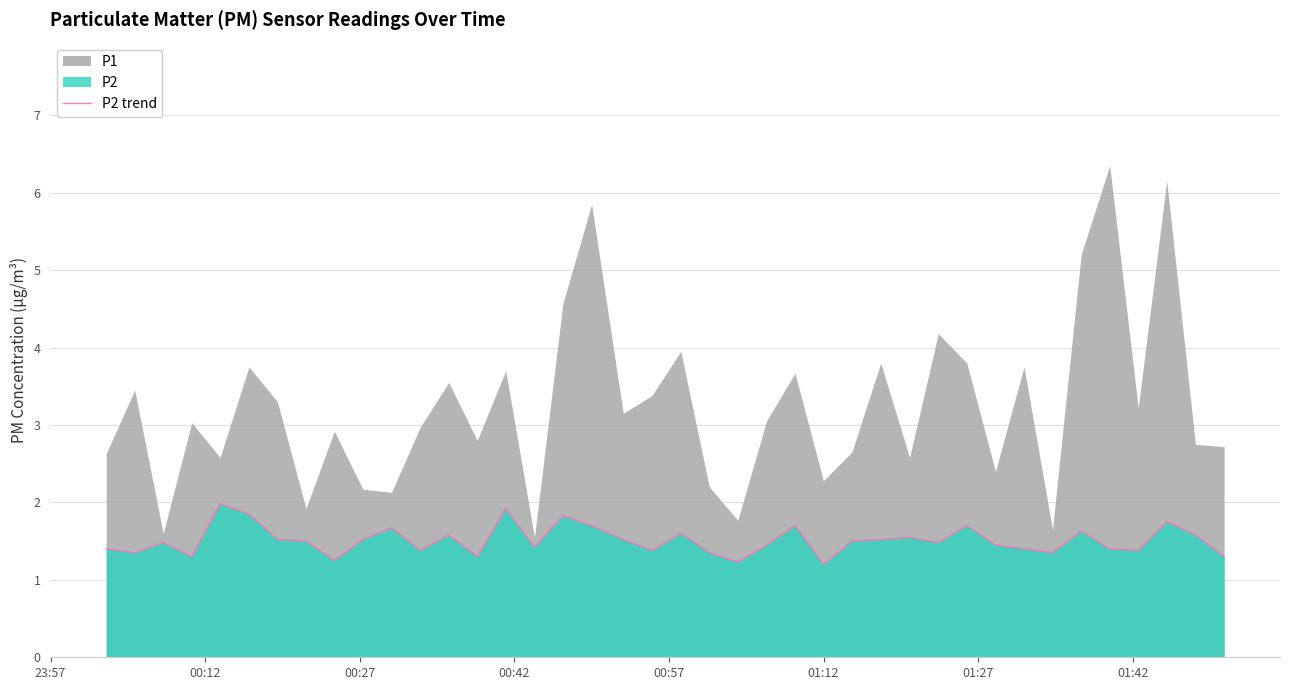

Reading right to left, extract all data points from this chart.

1.3	1.6	1.8	1.4	1.4	1.6	1.4	1.4	1.4	1.7	1.5	1.6	1.5	1.5	1.2	1.7	1.4	1.2	1.4	1.6	1.4	1.5	1.7	1.8	1.4	1.9	1.3	1.6	1.4	1.7	1.5	1.2	1.5	1.5	1.9	2.0	1.3	1.5	1.4	1.4